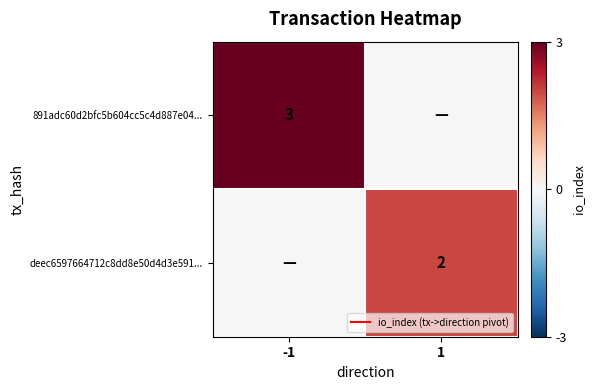

At 1, list the series in order from largest to smallest.

deec6597664712c8dd8e50d4d3e591..., 891adc60d2bfc5b604cc5c4d887e04...